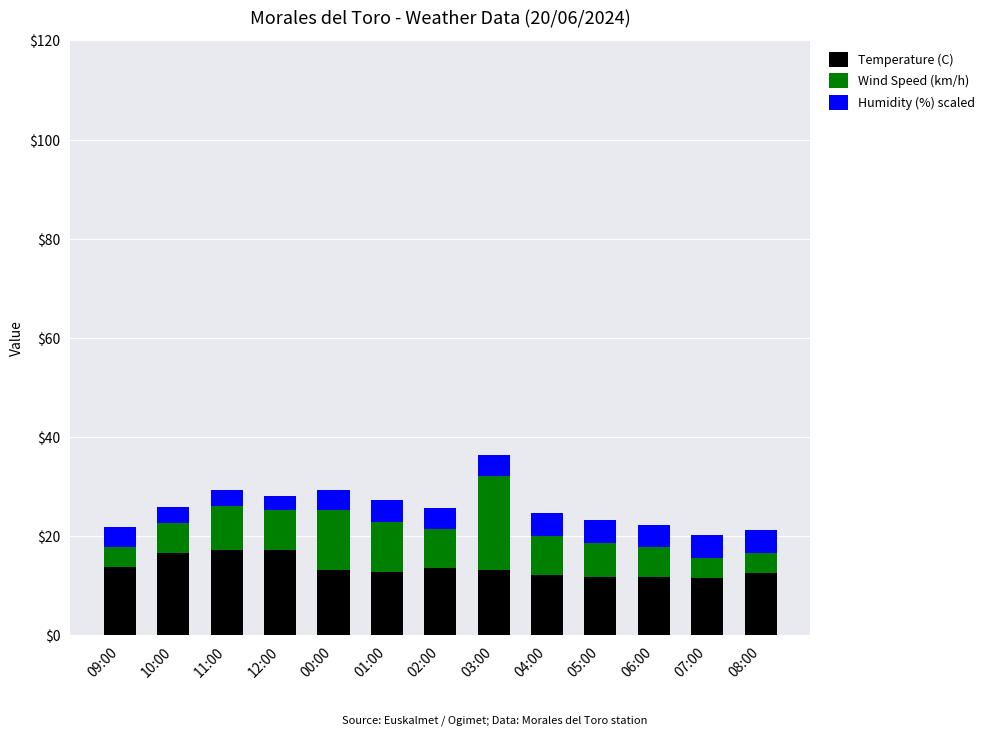

The Temperature (C) series shows 11.8 at 06:00. True or false?

True